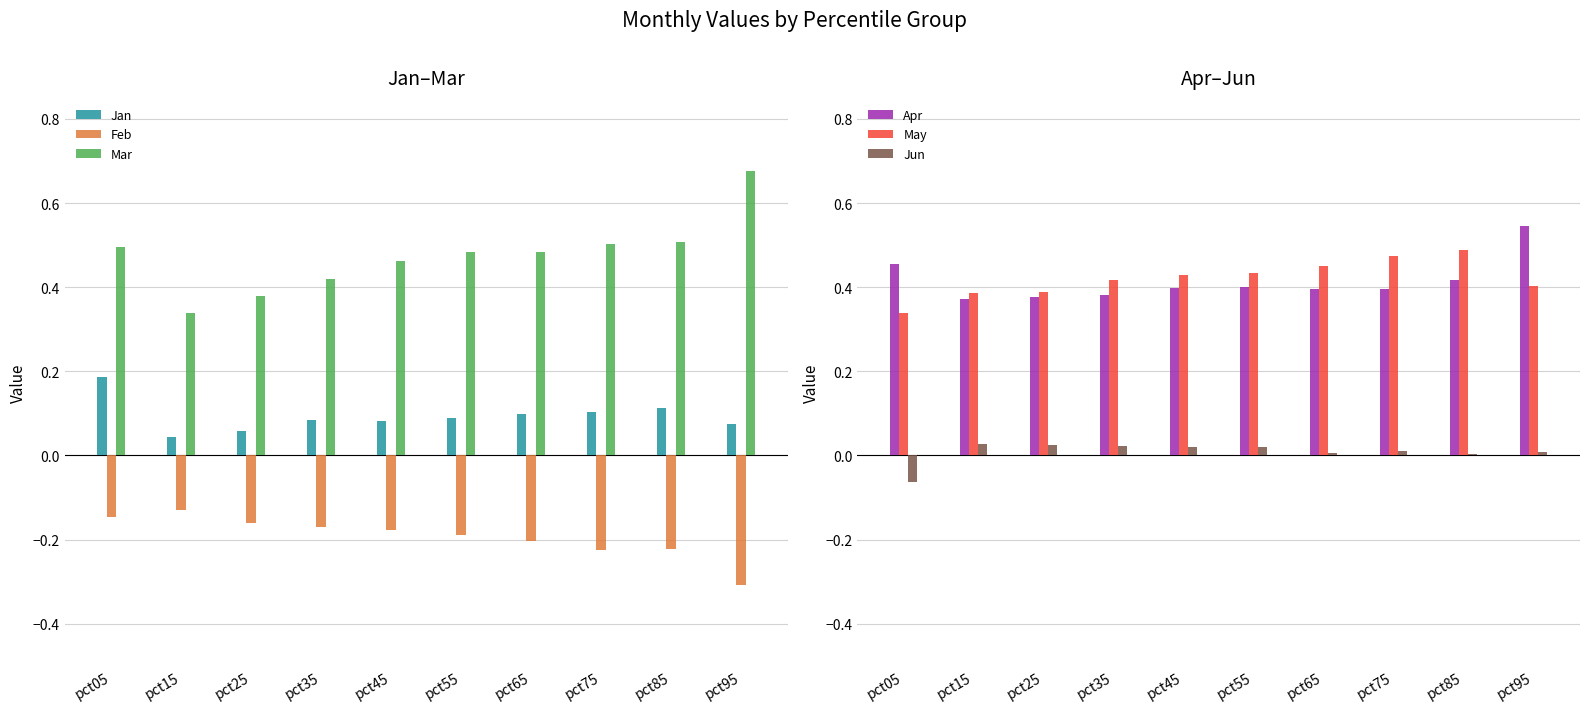

List the labels in order of Jan value, largest first.

pct05, pct85, pct75, pct65, pct55, pct35, pct45, pct95, pct25, pct15